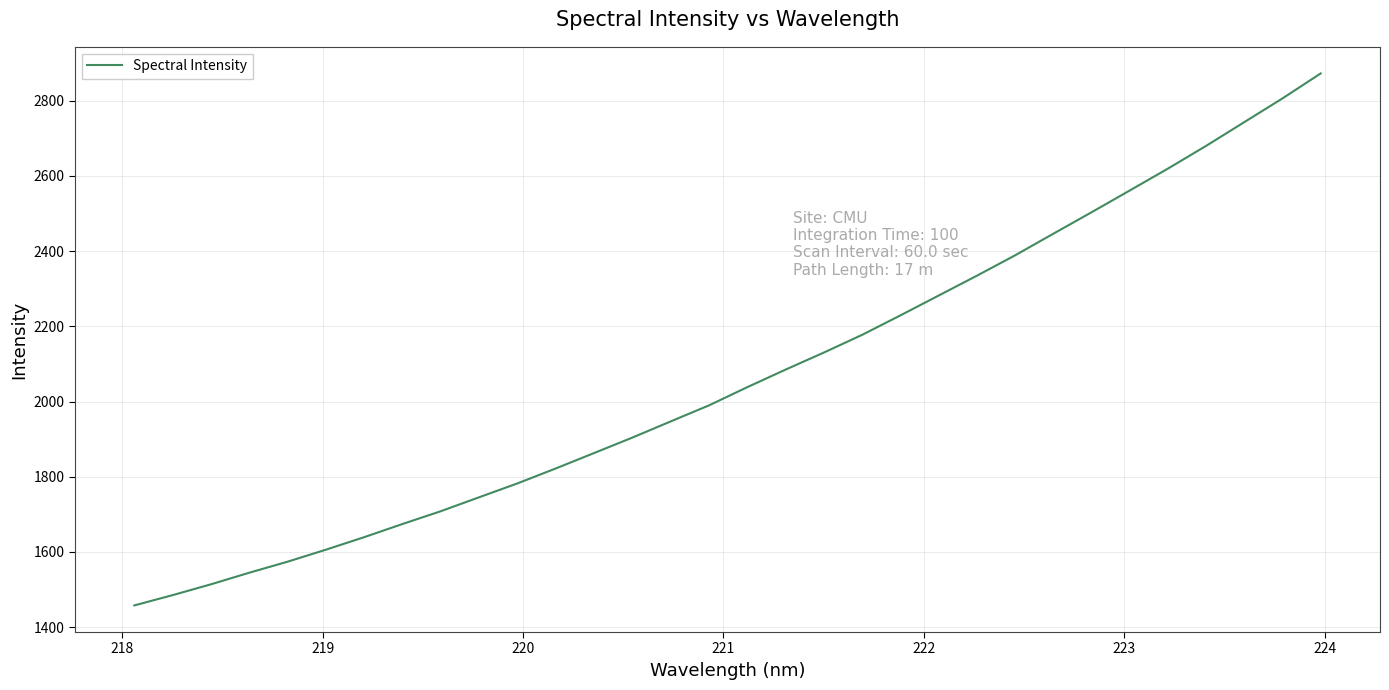

What is the sum of all values?

66146.5